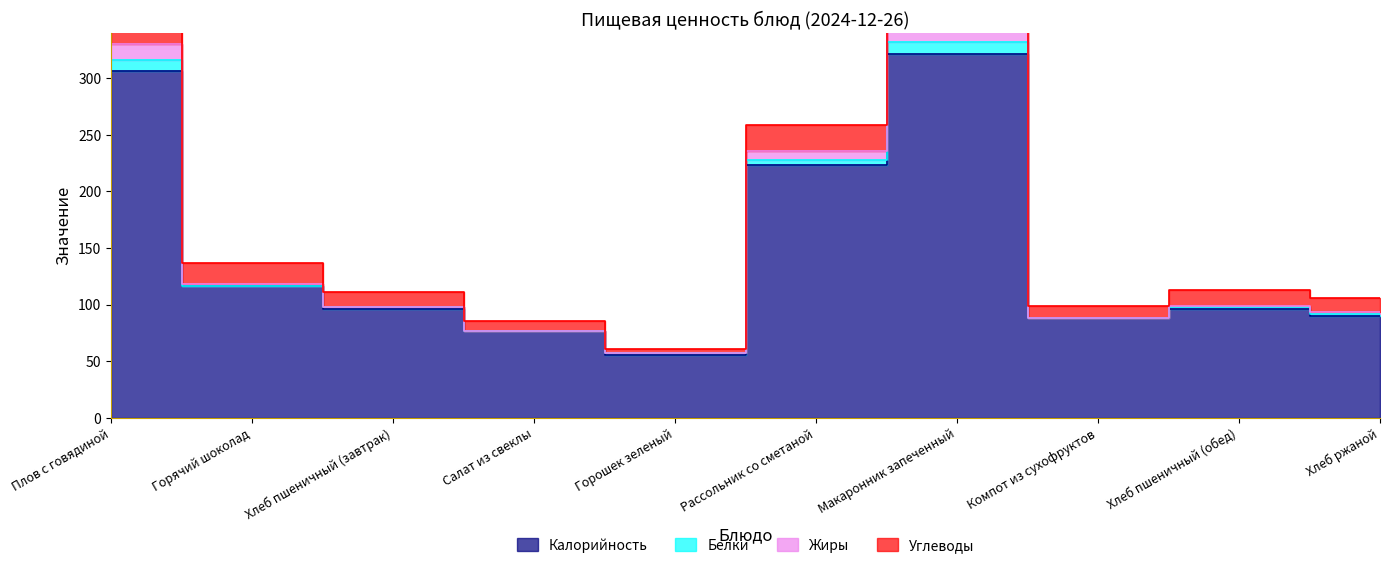

What is the difference between the second highest and minimum values in the Жиры series?

273